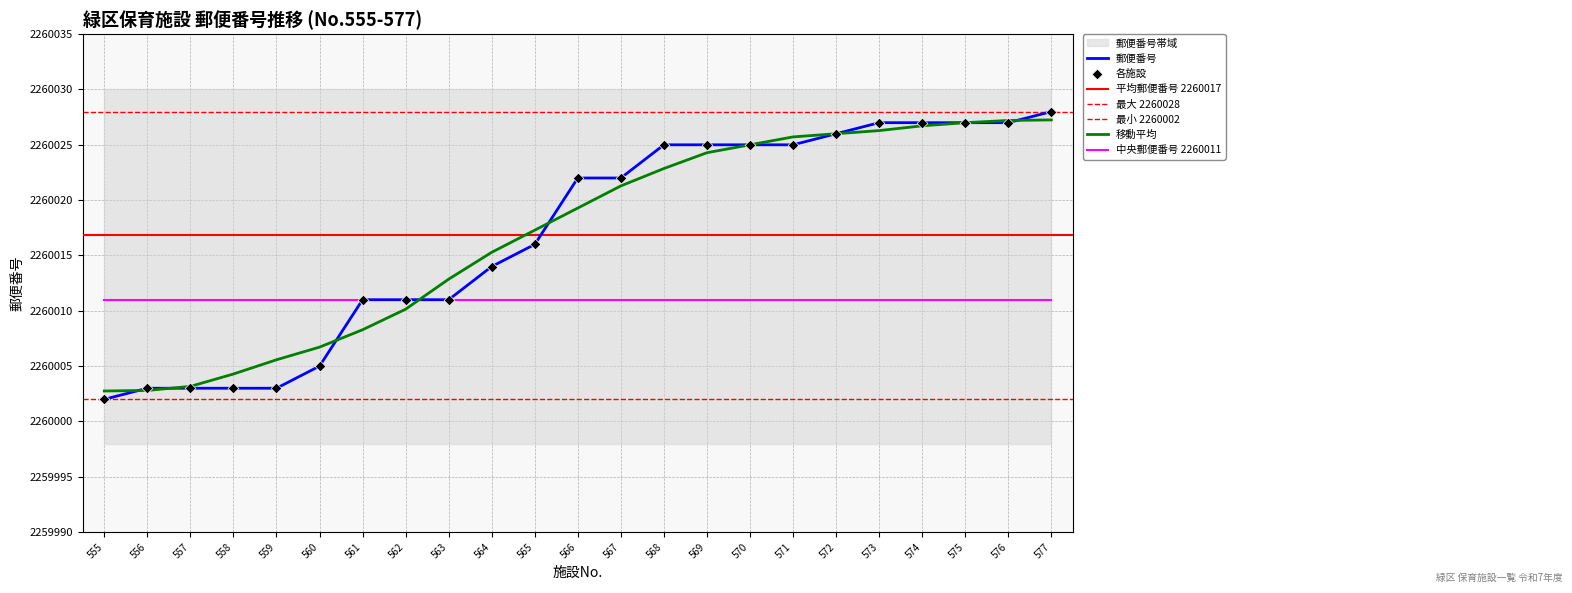

Between 565 and 567, which is larger?

567